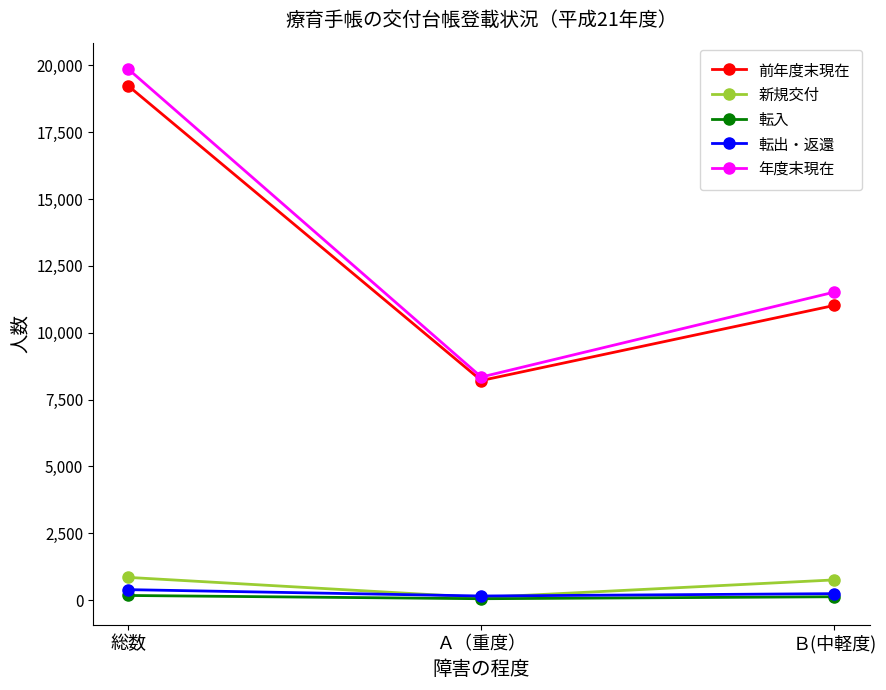

What is the difference between the maximum and minimum values in the 前年度末現在 series?

11020